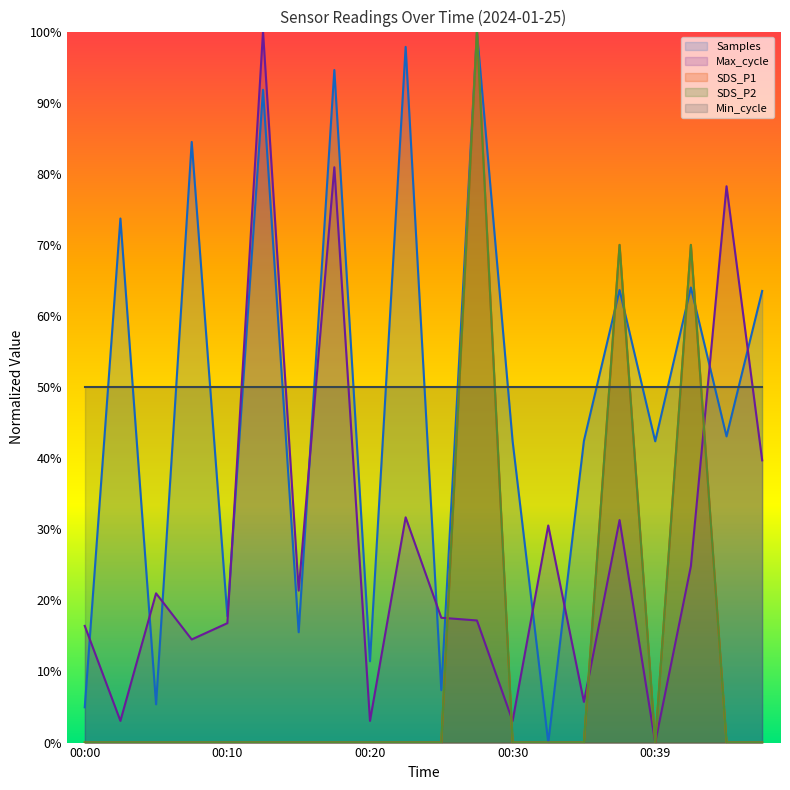

At which category does Max_cycle reach its first local valley?

00:03